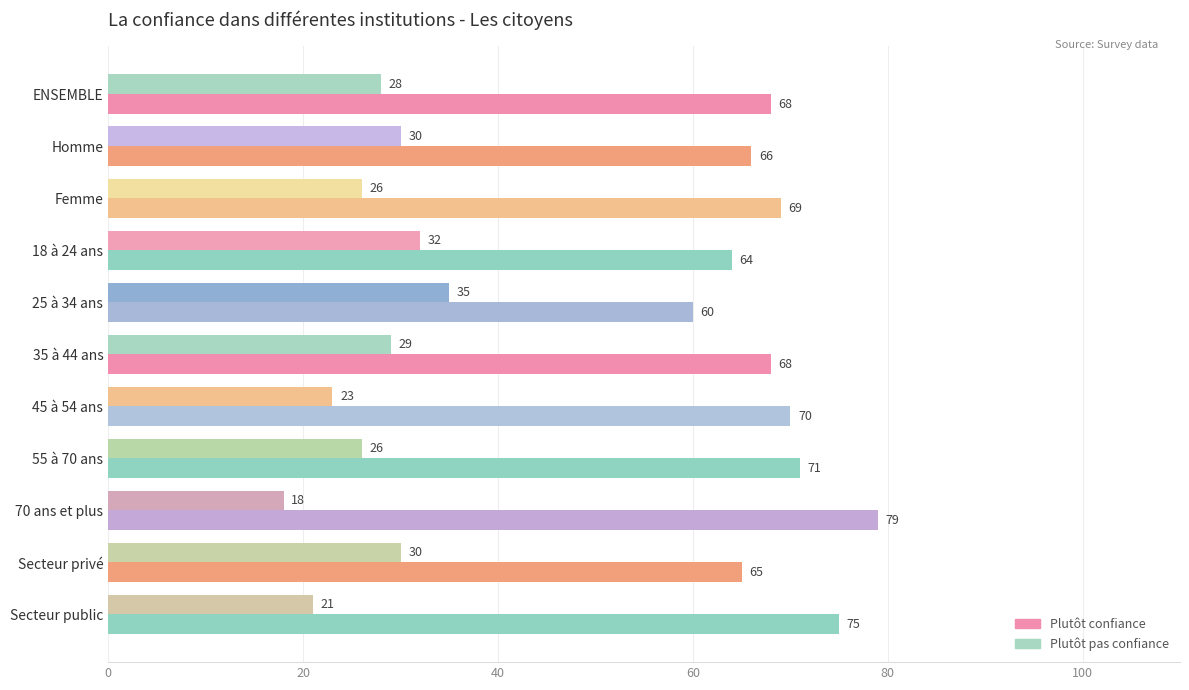

How many data points in Plutôt confiance are less than 68?

4